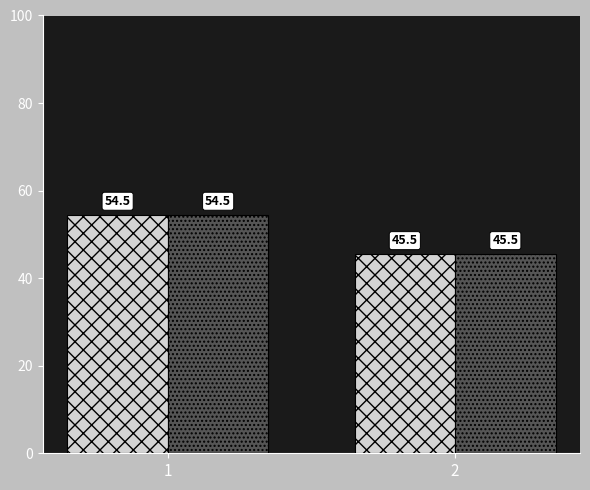

What is the greatest value displayed?

54.5